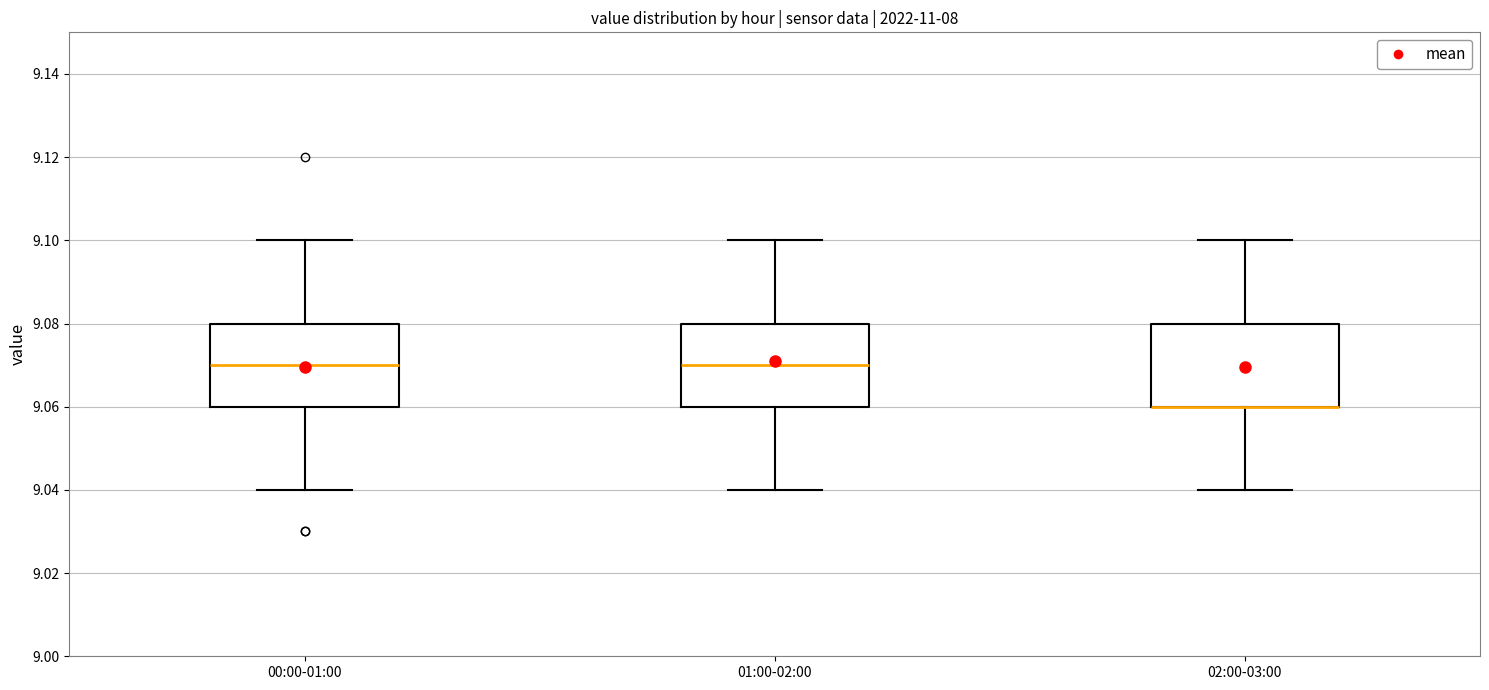

Reading left to right, transcribe this box plot: for each box, give where its median line is, the range the box spans, and where its two whiskers end, as read against the y-axis. The values are not printed on the chart, so give them approximately, as read against the axis.

00:00-01:00: median 9.07, box 9.06 to 9.08, whiskers 9.04 to 9.10
01:00-02:00: median 9.07, box 9.06 to 9.08, whiskers 9.04 to 9.10
02:00-03:00: median 9.06 (drawn on the box's lower edge), box 9.06 to 9.08, whiskers 9.04 to 9.10